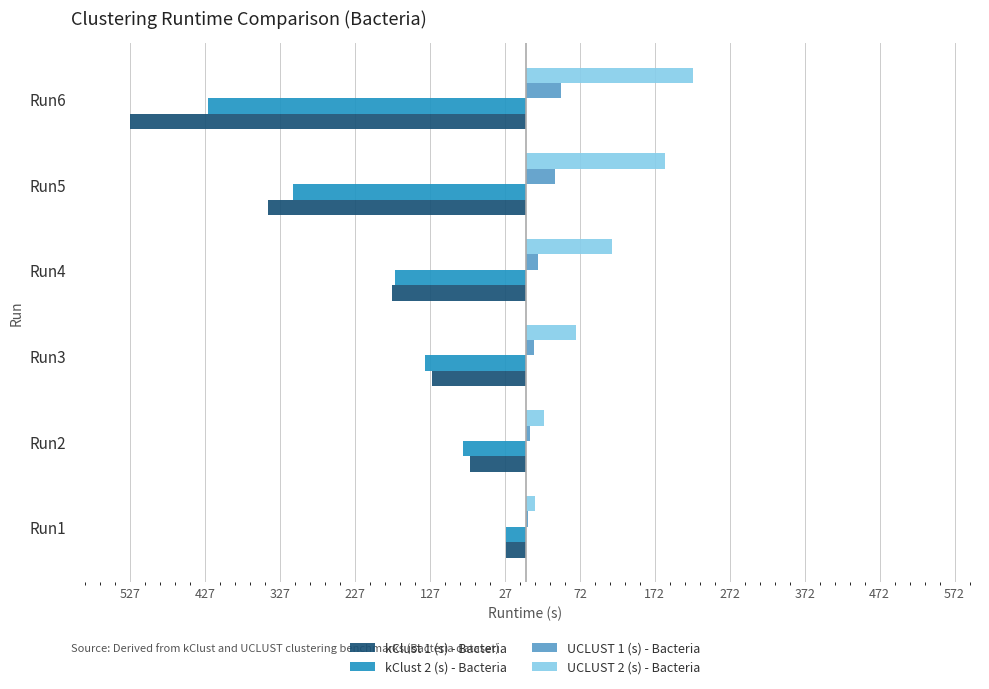

What are all the series names shown in the legend?

kClust 1 (s) - Bacteria, kClust 2 (s) - Bacteria, UCLUST 1 (s) - Bacteria, UCLUST 2 (s) - Bacteria